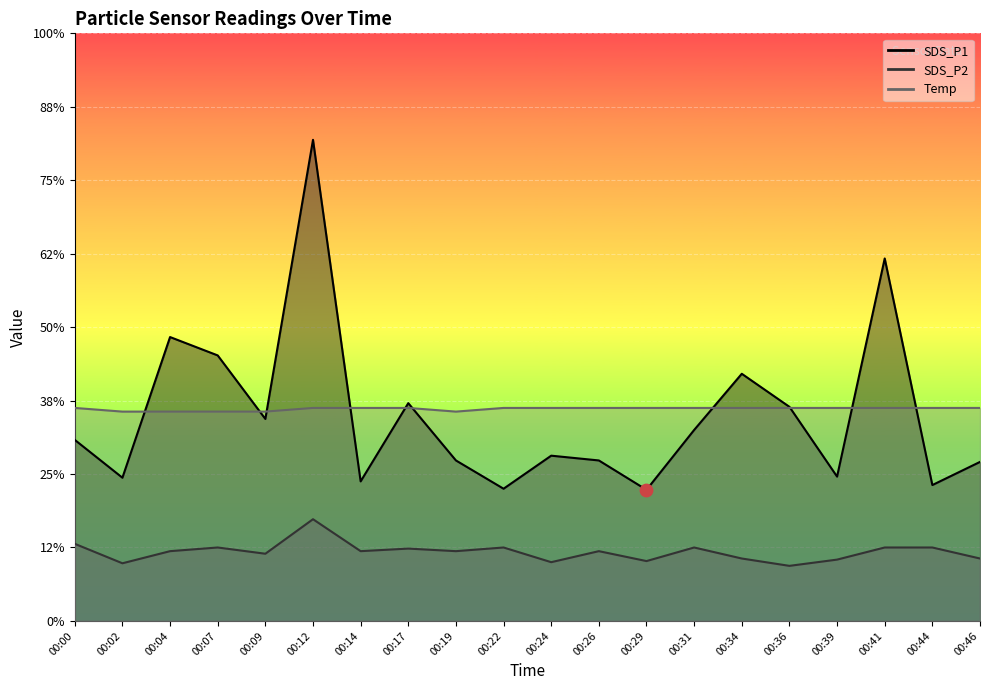

Which series has the largest Y range (max minus min)?

SDS_P1